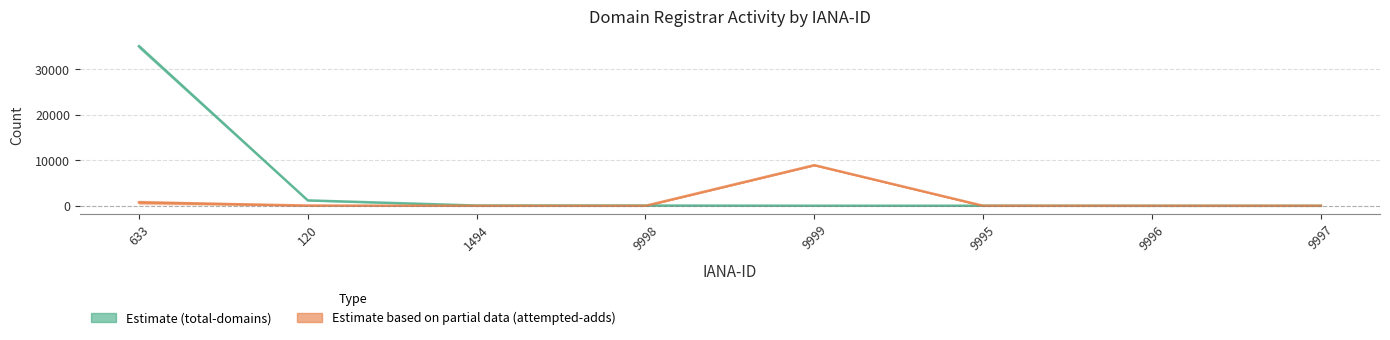

What position from the left is 9997?

8